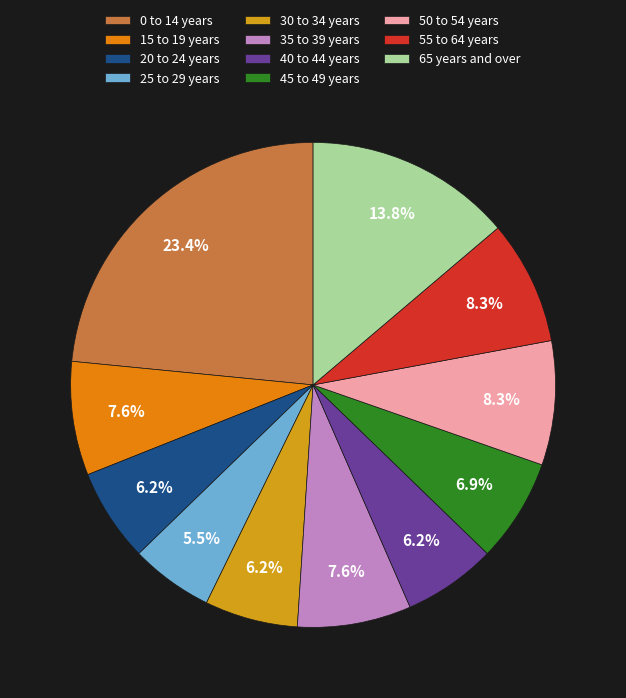

Is there any slice that represents more than half of the pie?

No